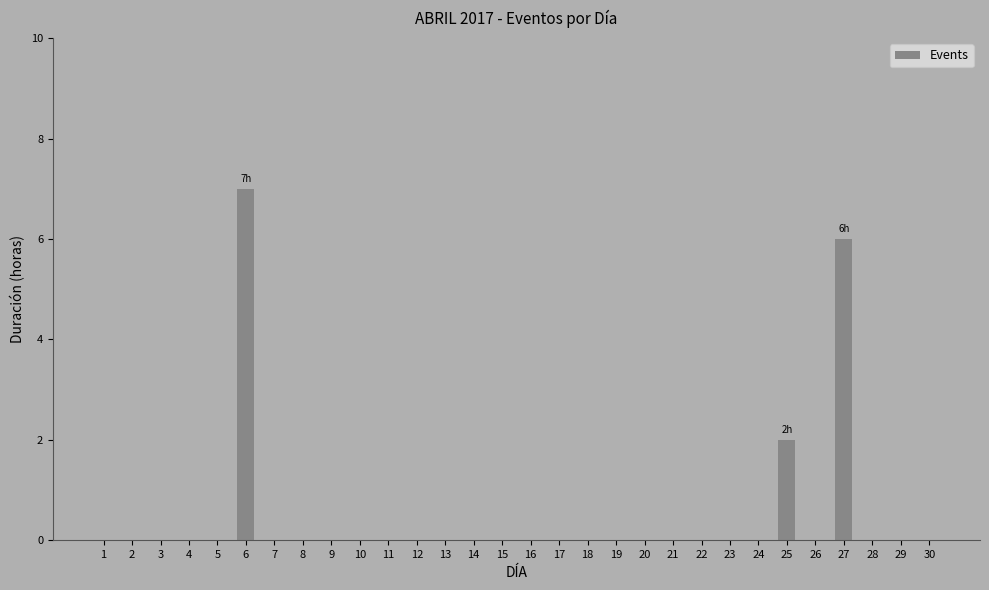

True or false: the data shows 4 at 16.

False